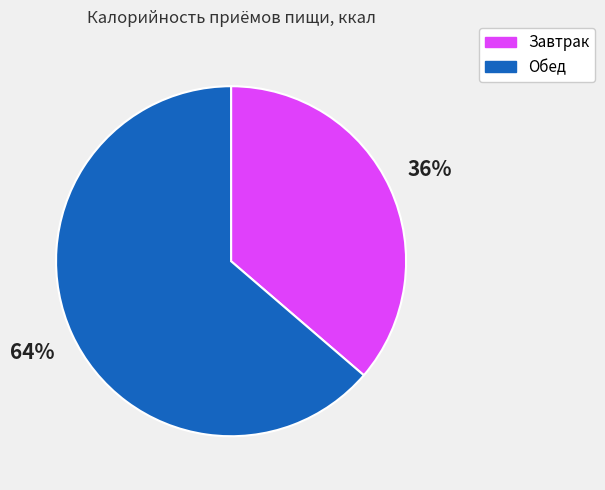

Which slice is the largest?

Обед